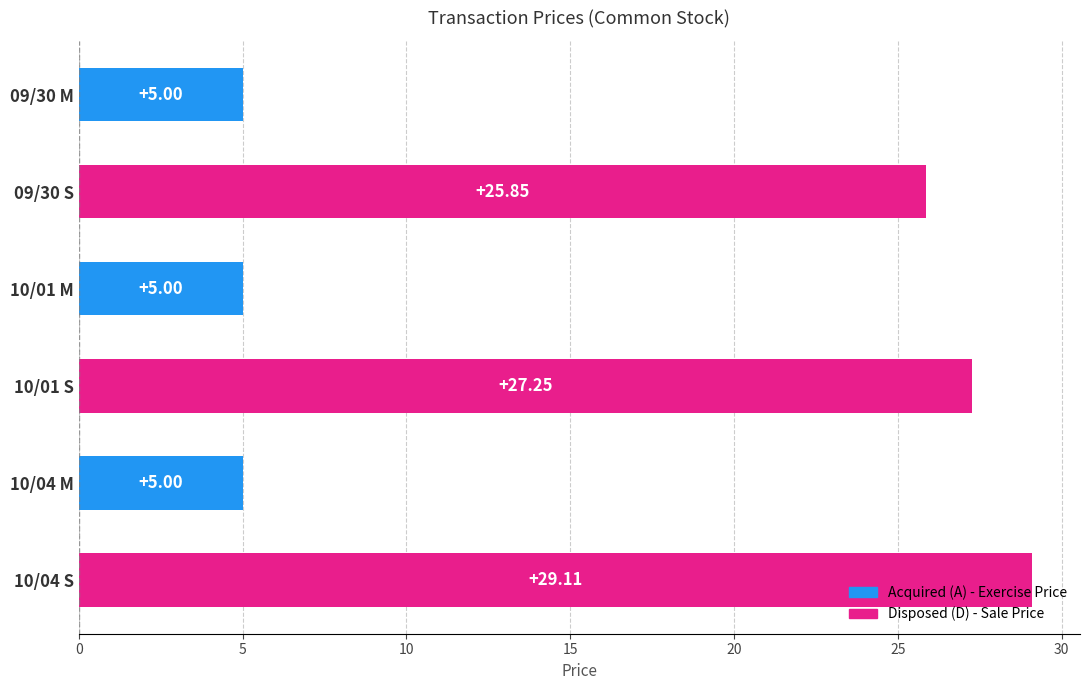

Between 10/04 S and 10/01 S, which is larger?

10/04 S